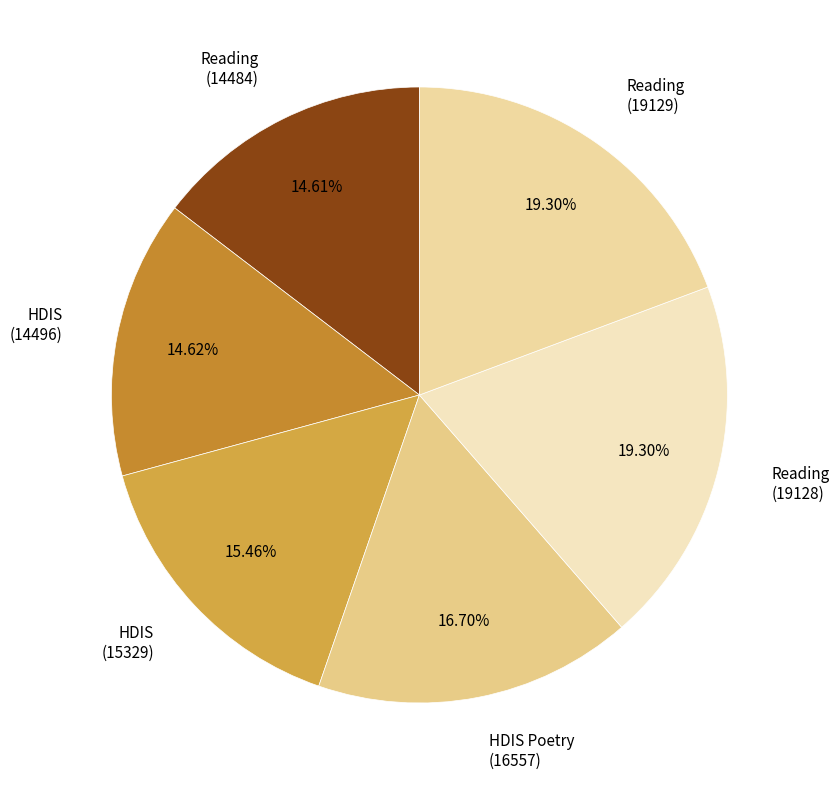

Combined, do Reading (19129) and HDIS (15329) account for over 50%?

No